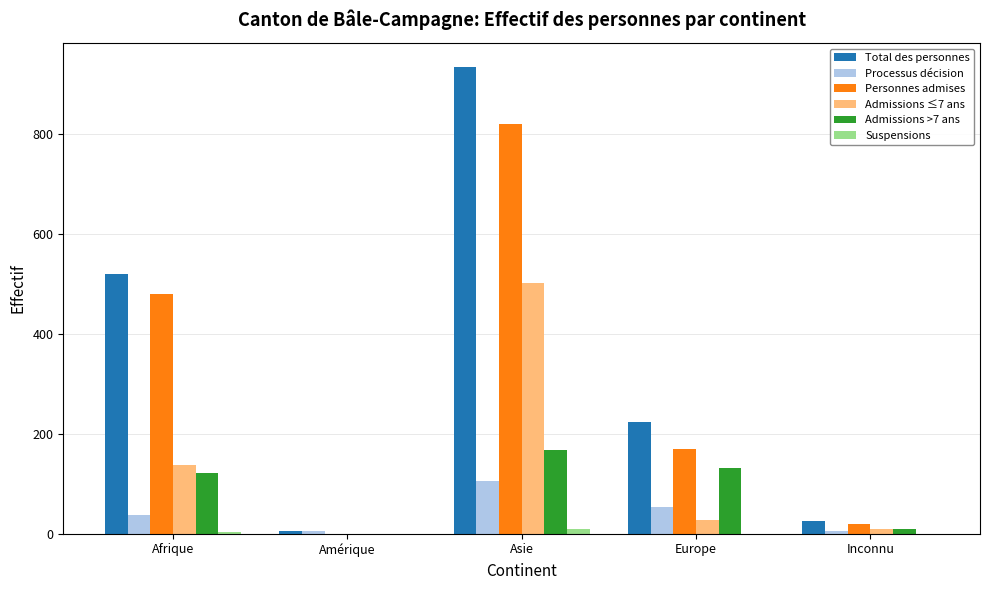

How many series are shown in this chart?

6